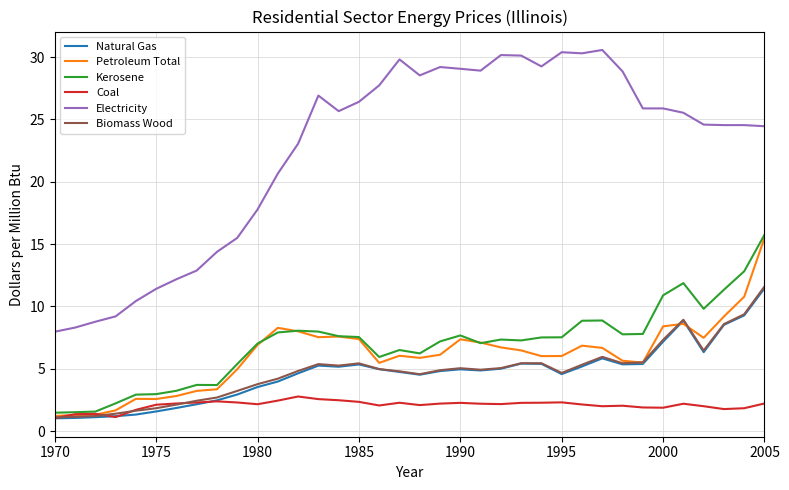

How many lines are shown in the chart?

6